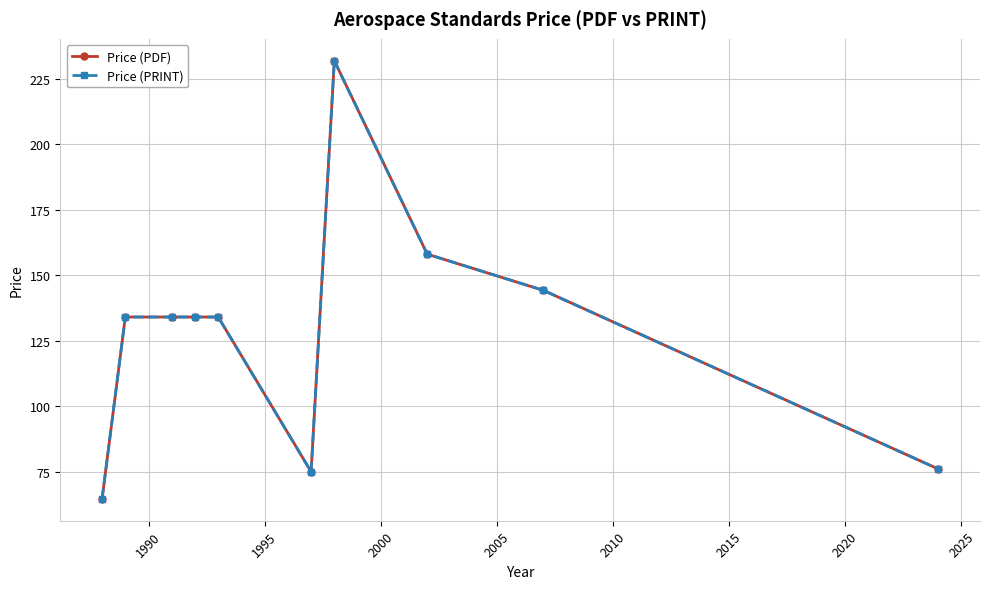

In Price (PDF), how many points are lower than both neighbors (excluding endpoints)?

1